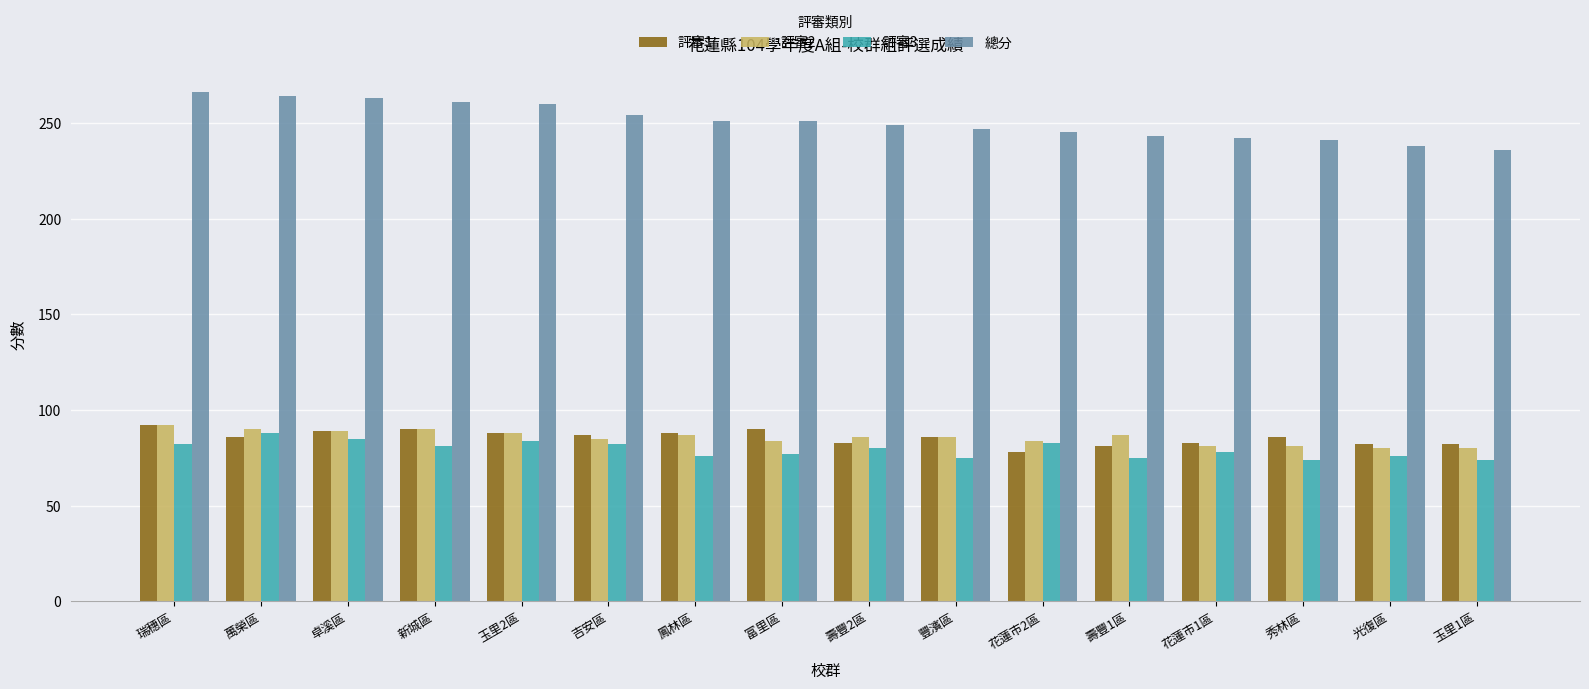

What is the minimum value shown in the chart?

74